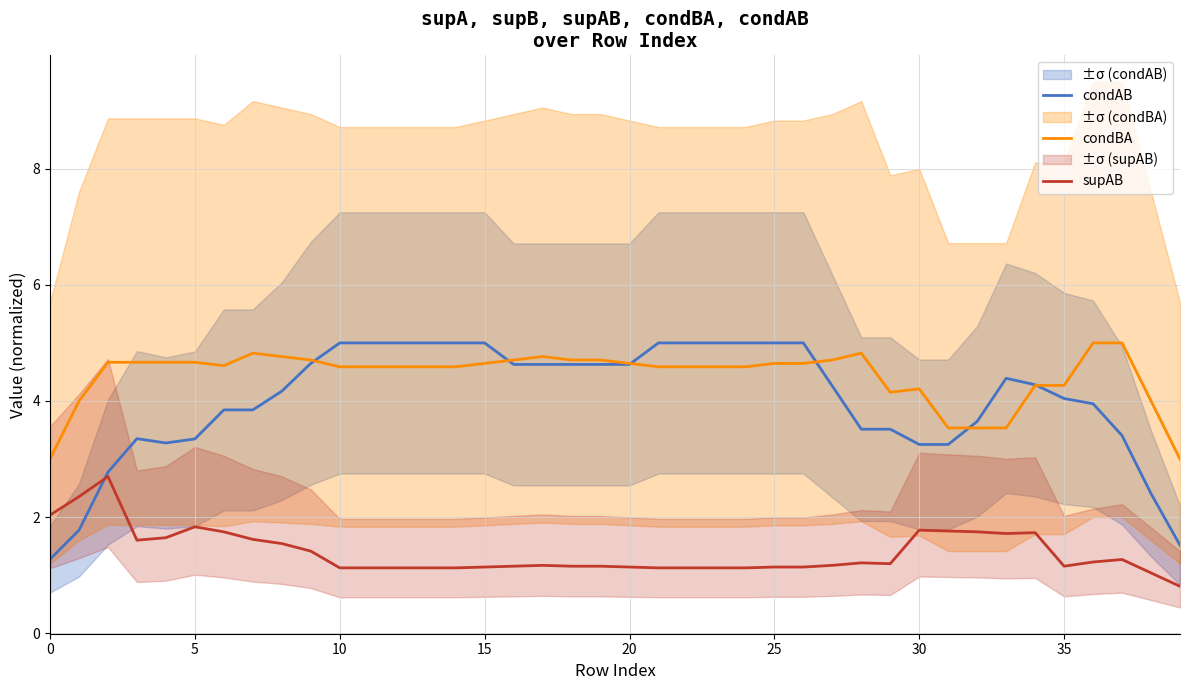

Reading right to left, transcribe all the data shown in this chart.

condAB: 1.5	2.4	3.4	4.0	4.0	4.3	4.4	3.6	3.3	3.3	3.5	3.5	4.3	5.0	5.0	5.0	5.0	5.0	5.0	4.6	4.6	4.6	4.6	4.6	5.0	5.0	5.0	5.0	5.0	5.0	4.6	4.2	3.8	3.8	3.3	3.3	3.4	2.8	1.8	1.3
condBA: 3.0	4.0	5.0	5.0	4.3	4.3	3.5	3.5	3.5	4.2	4.2	4.8	4.7	4.6	4.6	4.6	4.6	4.6	4.6	4.6	4.7	4.7	4.8	4.7	4.6	4.6	4.6	4.6	4.6	4.6	4.7	4.8	4.8	4.6	4.7	4.7	4.7	4.7	4.0	3.0
supAB: 0.8	1.0	1.3	1.2	1.2	1.7	1.7	1.7	1.8	1.8	1.2	1.2	1.2	1.1	1.1	1.1	1.1	1.1	1.1	1.1	1.2	1.2	1.2	1.2	1.1	1.1	1.1	1.1	1.1	1.1	1.4	1.5	1.6	1.7	1.8	1.6	1.6	2.7	2.4	2.0